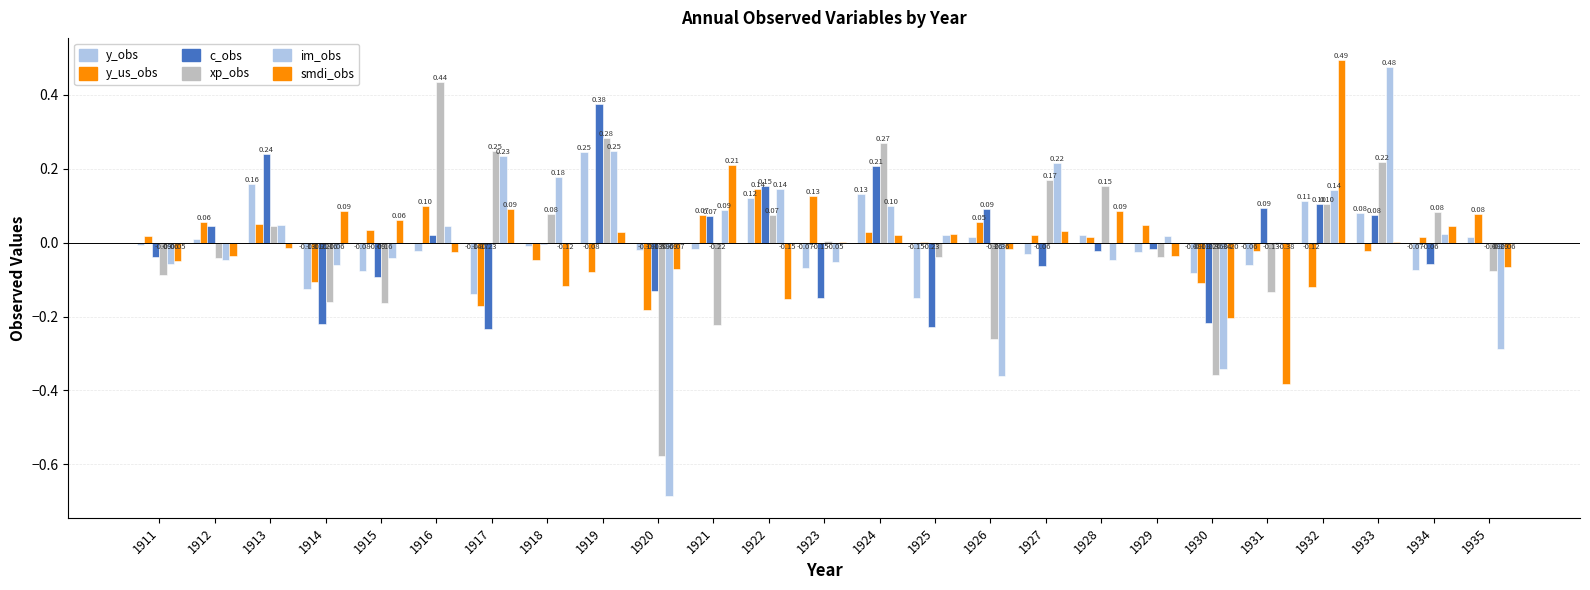

How many values in the y_obs series exceed 0?

10